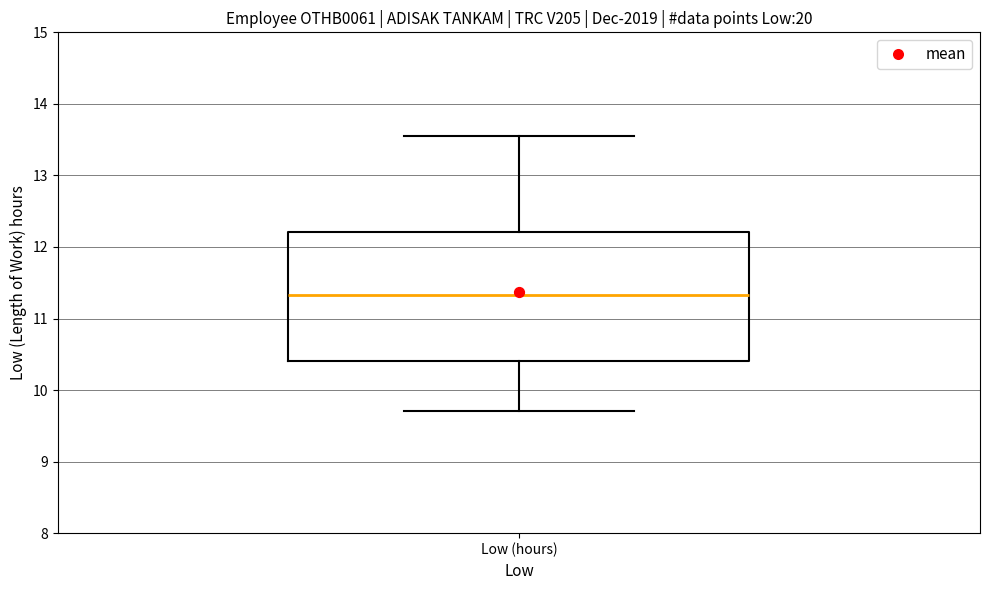

Transcribe this box plot: give where the median line is, the range the box spans, and where the two whiskers end, as read against the y-axis. The values are not printed on the chart, so give them approximately, as read against the axis.

median 11.3, box 10.4 to 12.2, whiskers 9.7 to 13.6